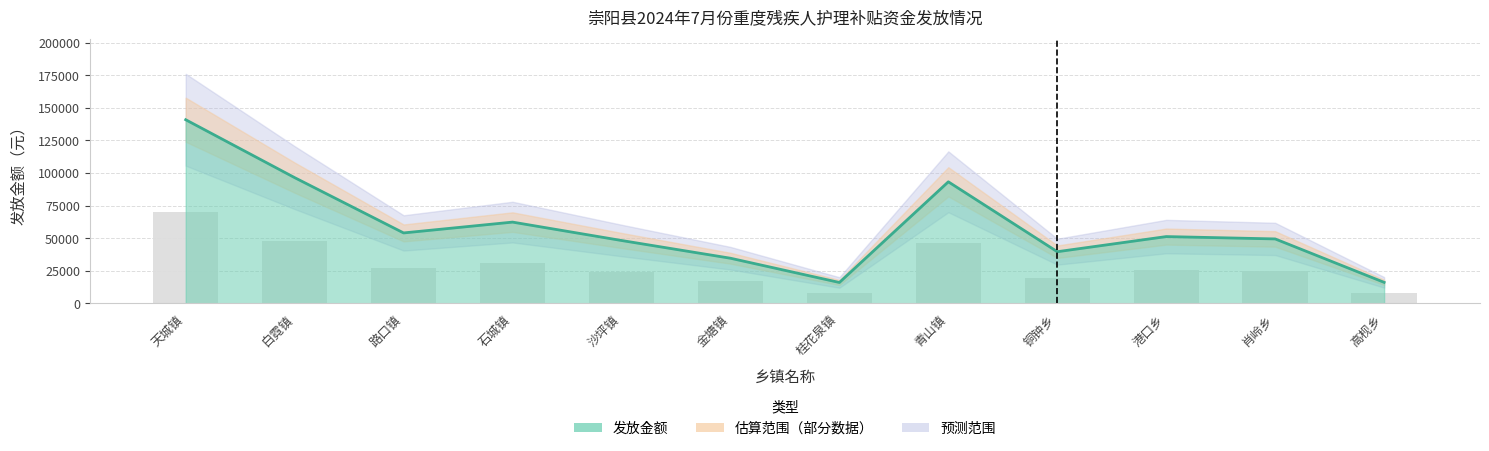

Reading left to right, transcribe all the data shown in this chart.

发放金额（线）: 天城镇=140900	白霓镇=96500	路口镇=54100	石城镇=62400	沙坪镇=48300	金塘镇=34700	桂花泉镇=16100	青山镇=93300	铜钟乡=39700	港口乡=51300	肖岭乡=49500	高枧乡=16200
参考柱: 天城镇=70450	白霓镇=48250	路口镇=27050	石城镇=31200	沙坪镇=24150	金塘镇=17350	桂花泉镇=8050	青山镇=46650	铜钟乡=19850	港口乡=25650	肖岭乡=24750	高枧乡=8100